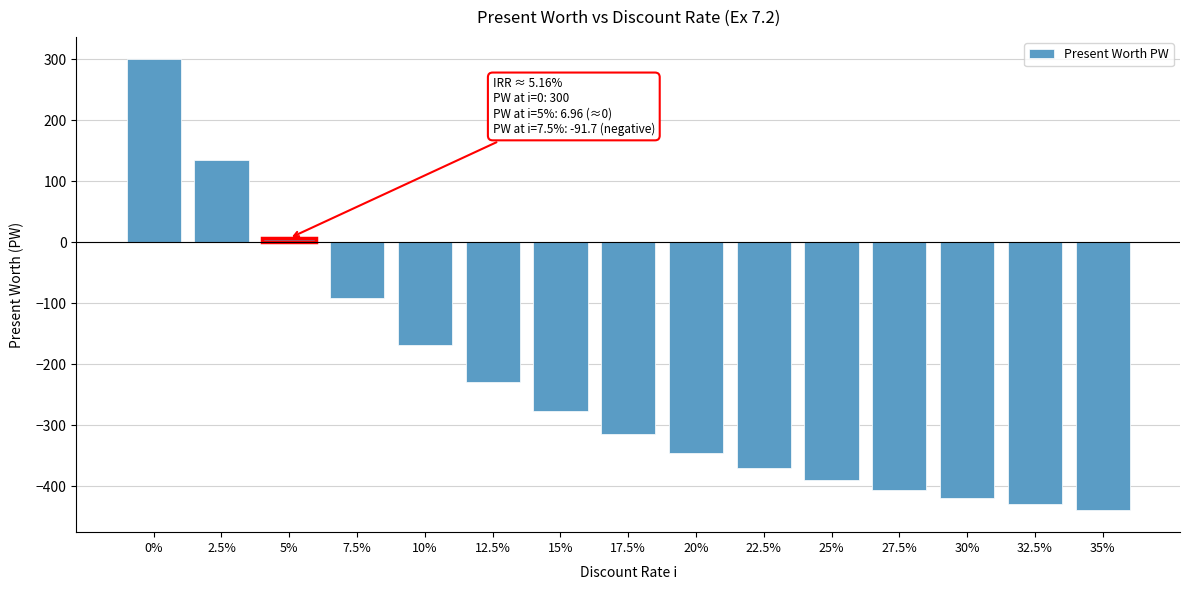

Reading left to right, list all the values displayed in this chart.

0%=300.0	2.5%=134.4	5%=7.0	7.5%=-91.7	10%=-168.7	12.5%=-229.1	15%=-276.8	17.5%=-314.7	20%=-345.0	22.5%=-369.4	25%=-389.1	27.5%=-405.2	30%=-418.3	32.5%=-429.1	35%=-438.0